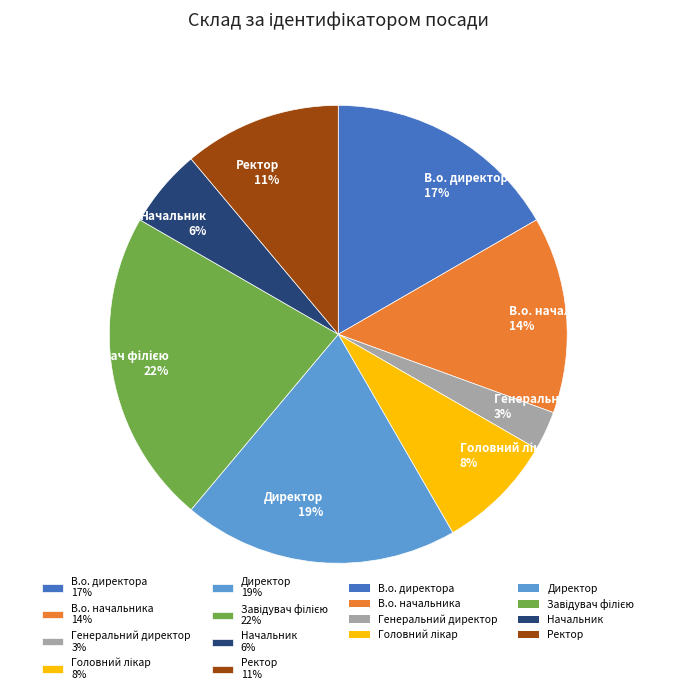

How many segments does this pie chart have?

8